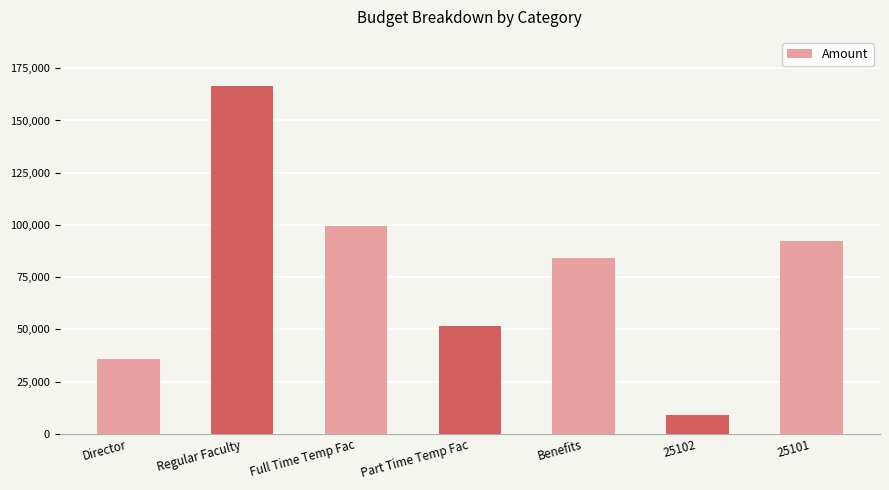

What is the label of the 6th bar from the right?

Regular Faculty